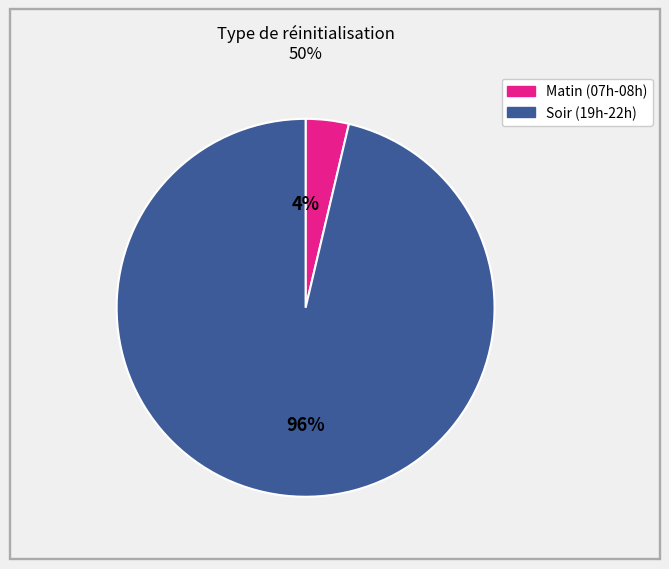

Does any single category account for the majority?

Yes